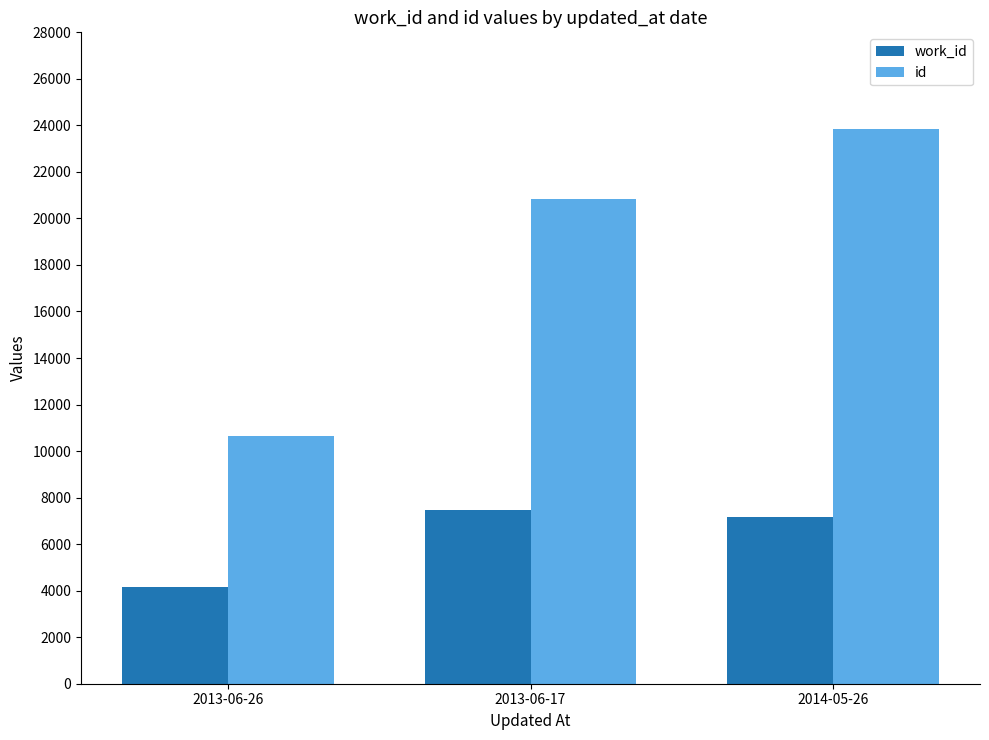

Which series has the widest spread of values?

id